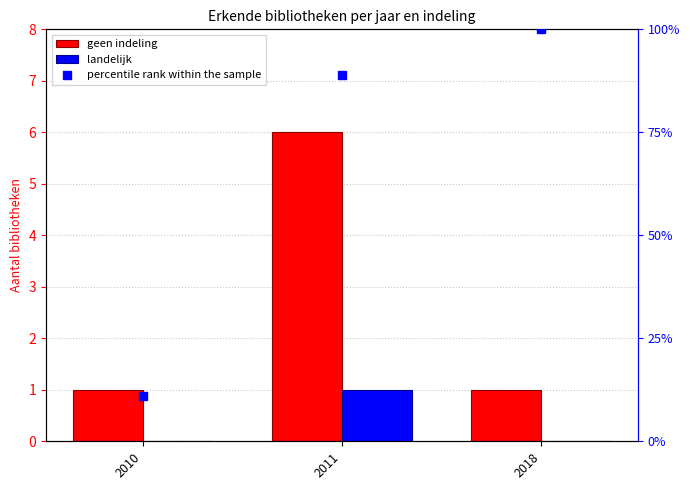

Which series has the largest total across all categories?

percentile rank within the sample